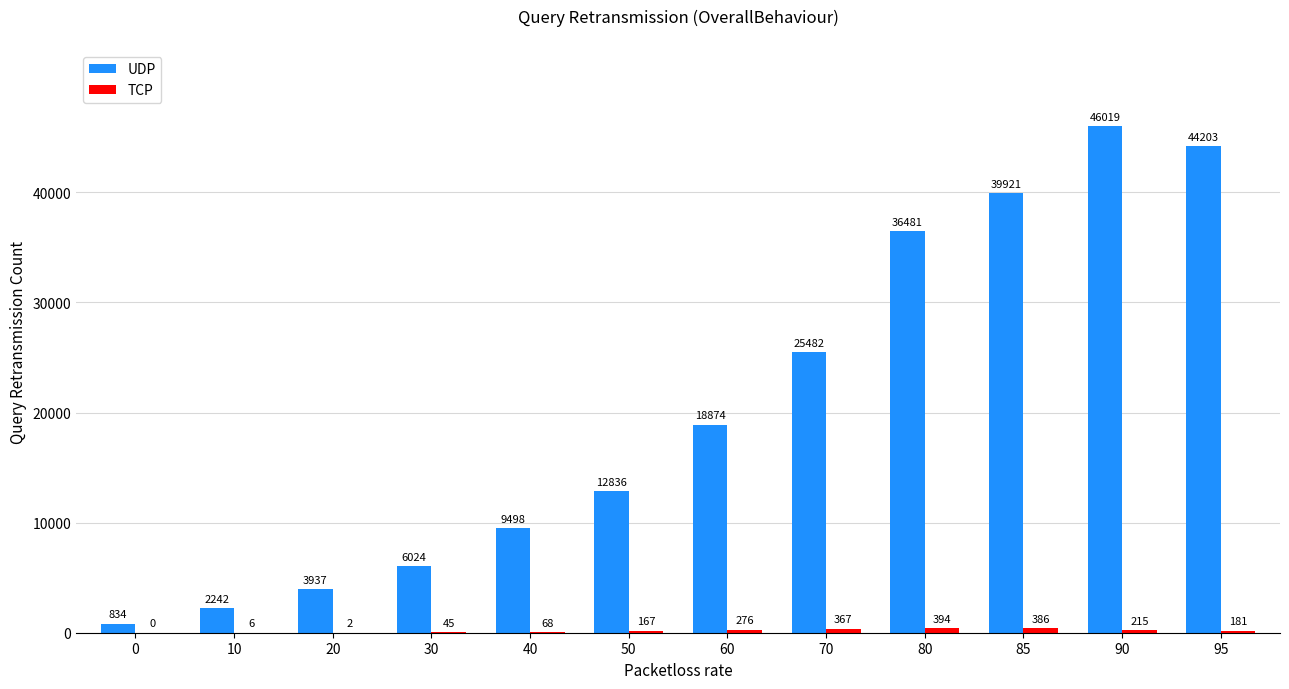

At which category is the sum across all series the highest?

90